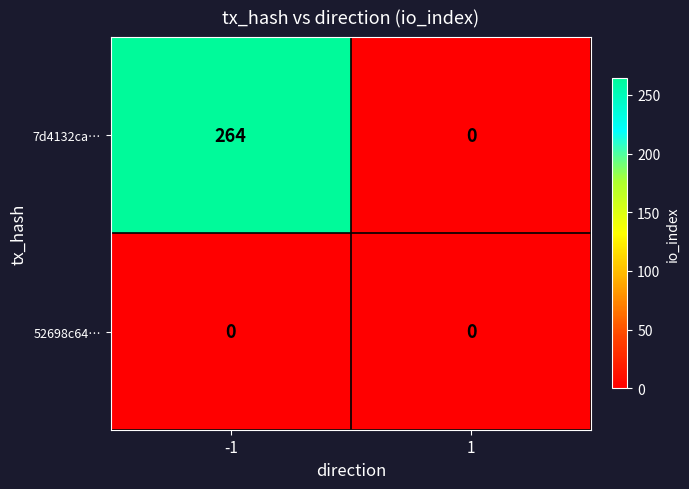

What is the greatest value displayed?

264